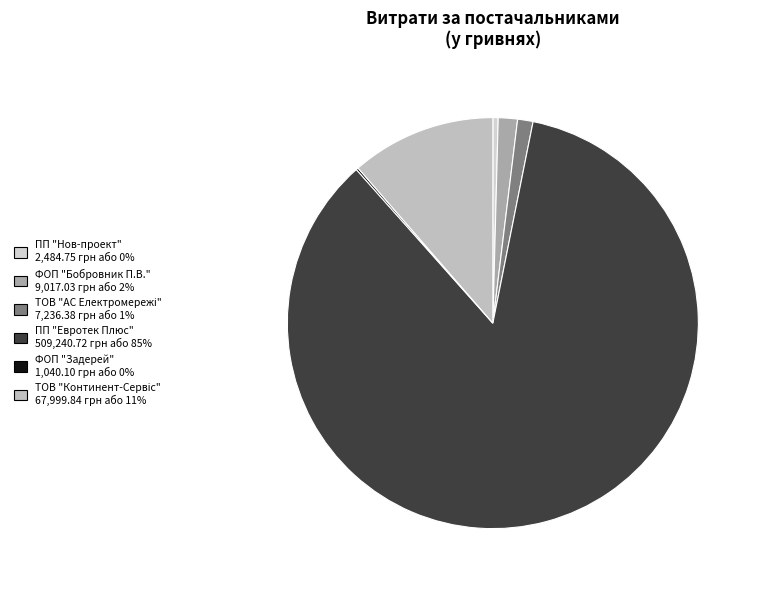

What portion of the pie excludes ТОВ "АС Електромережі"?

98.8%